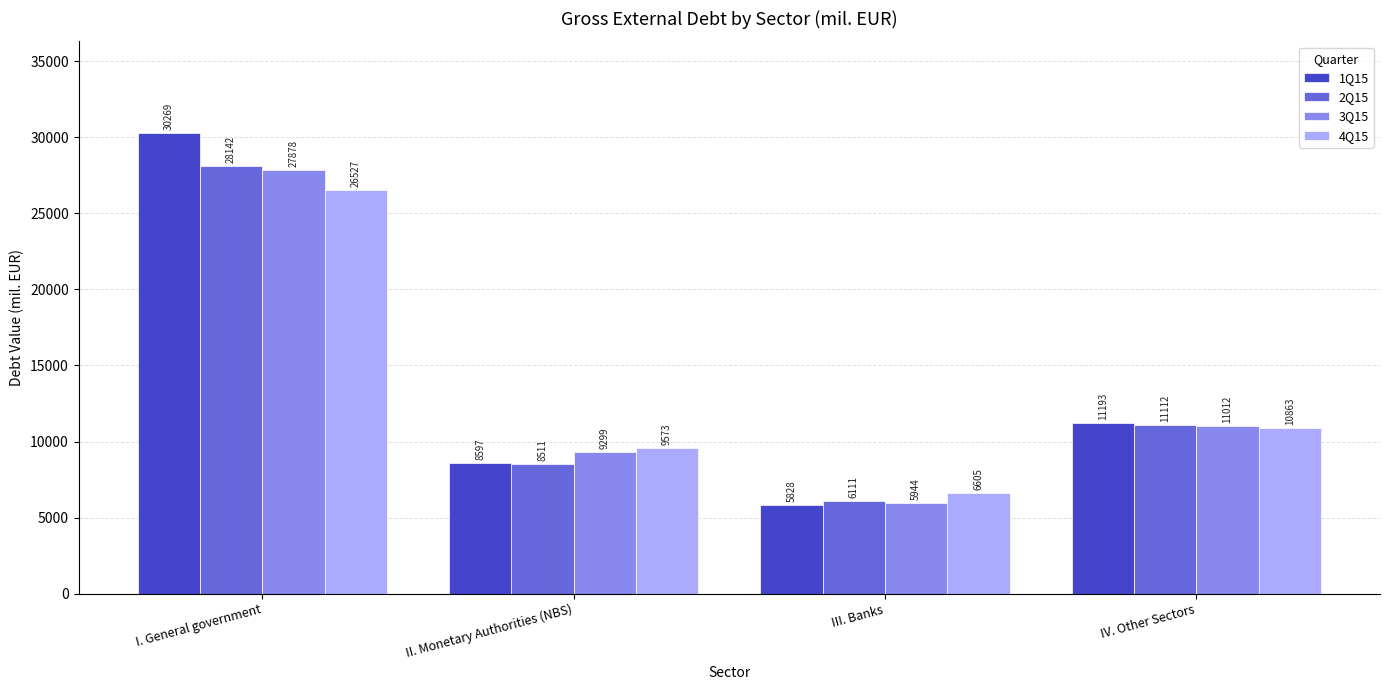

The 3Q15 series shows 5944.1 at III. Banks. True or false?

True